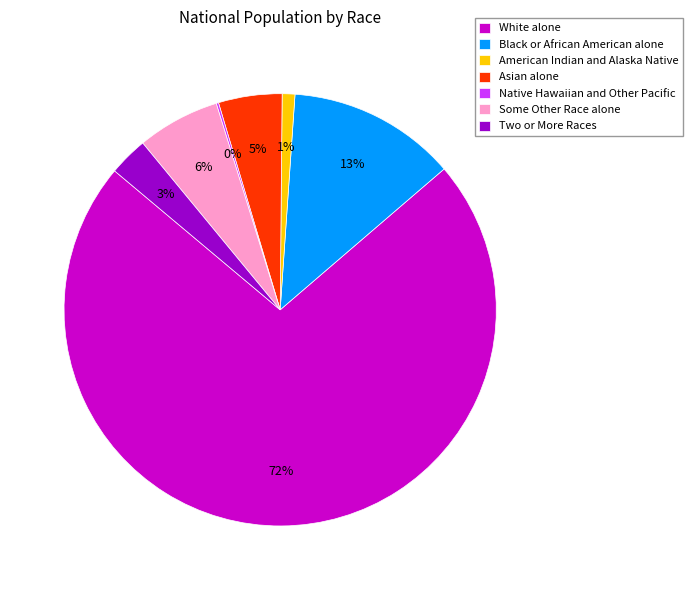

Is the sum of Some Other Race alone and Black or African American alone greater than half?

No